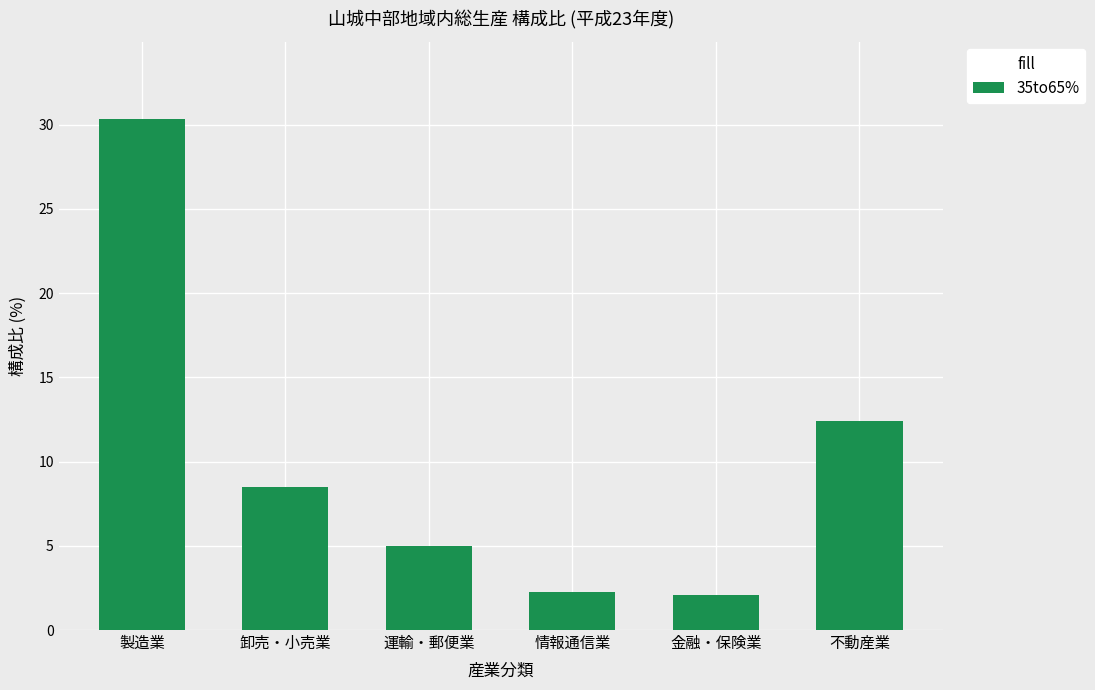

Count the number of values greater than 8.

3